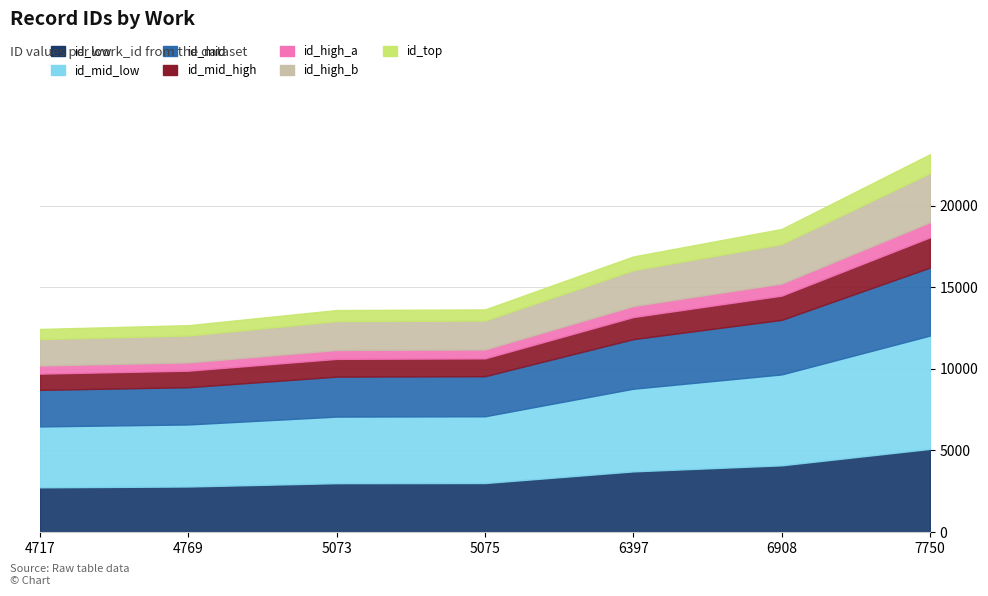

Rank the categories by value from lowest to highest.

4717, 4769, 5073, 5075, 6397, 6908, 7750